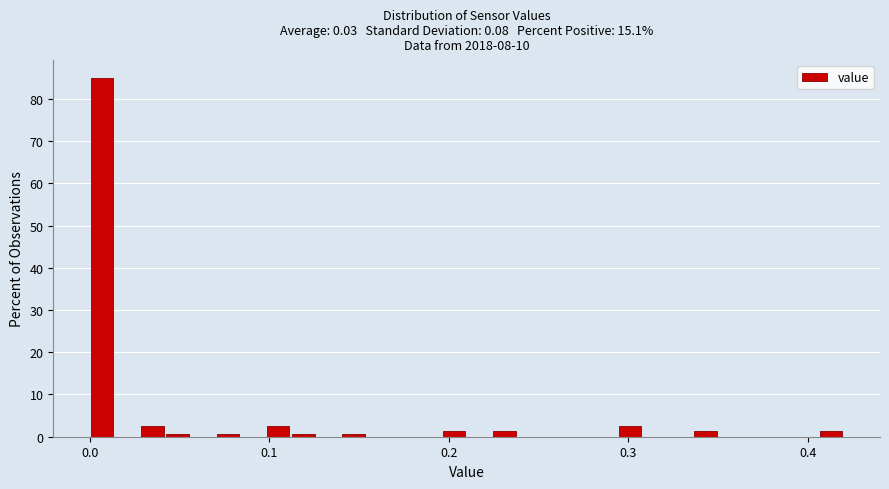

Read against the x-axis, roughly where is the centre of the tallest bar?

0.01